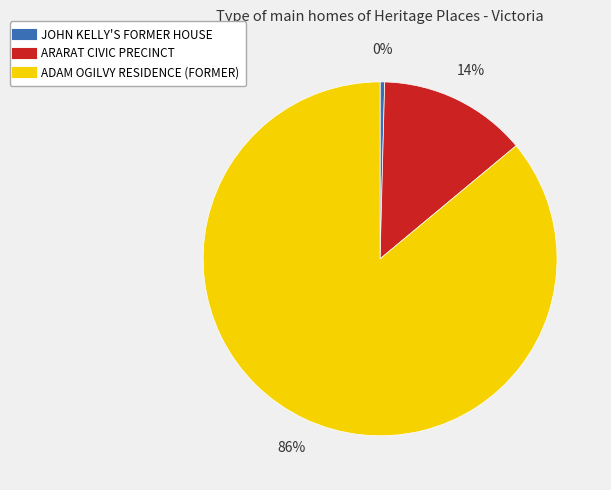

Is the sum of JOHN KELLY'S FORMER HOUSE and ARARAT CIVIC PRECINCT greater than half?

No